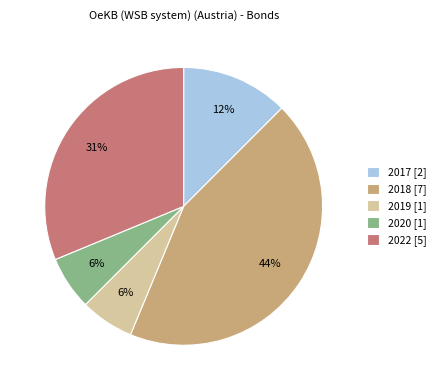

How many slices are in this pie chart?

5